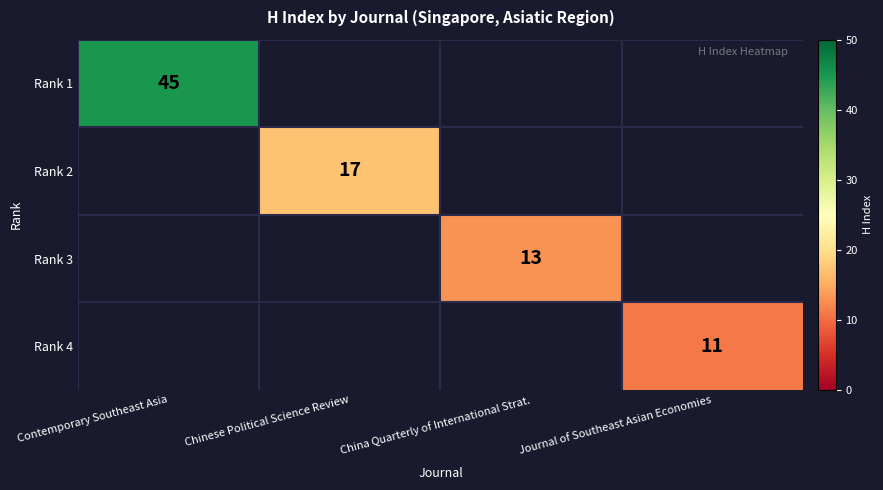

Which label corresponds to the largest value in the chart?

Contemporary Southeast Asia